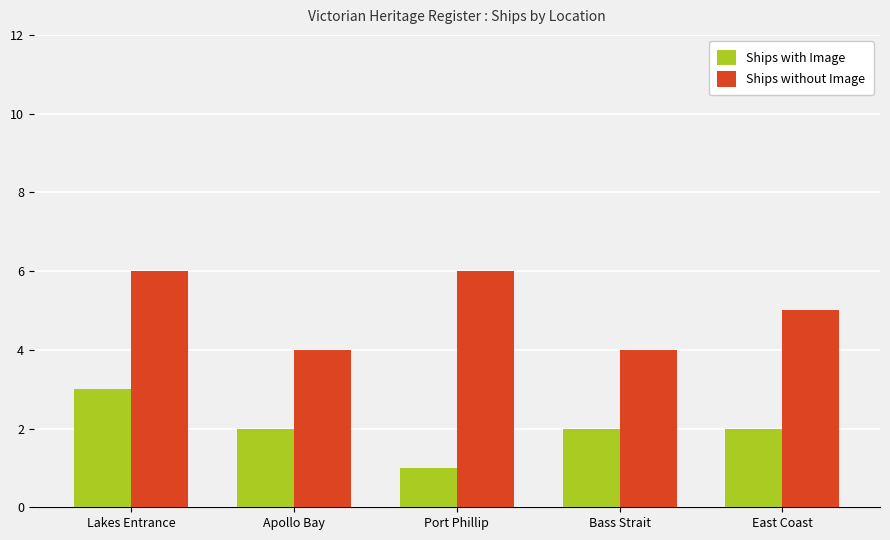

At how many categories does at least one series exceed 2?

5